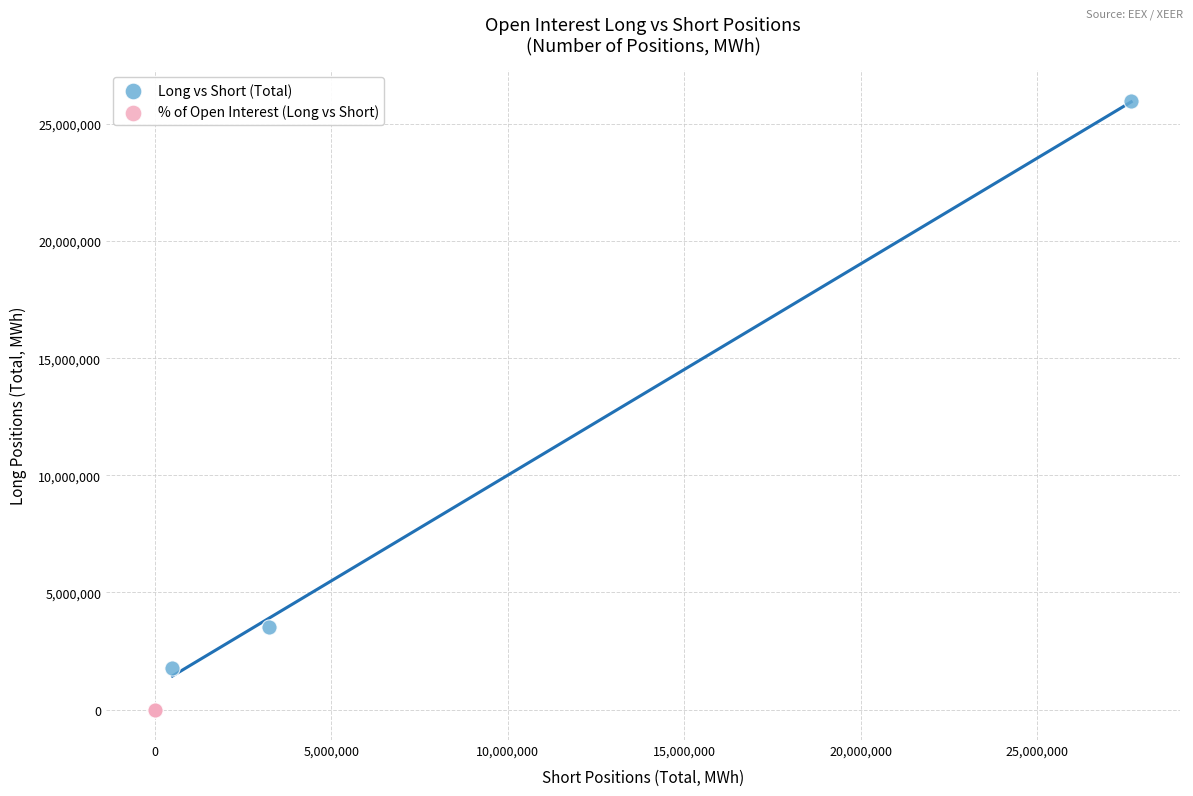

Which series reaches the maximum Y coordinate?

Long vs Short (Total)